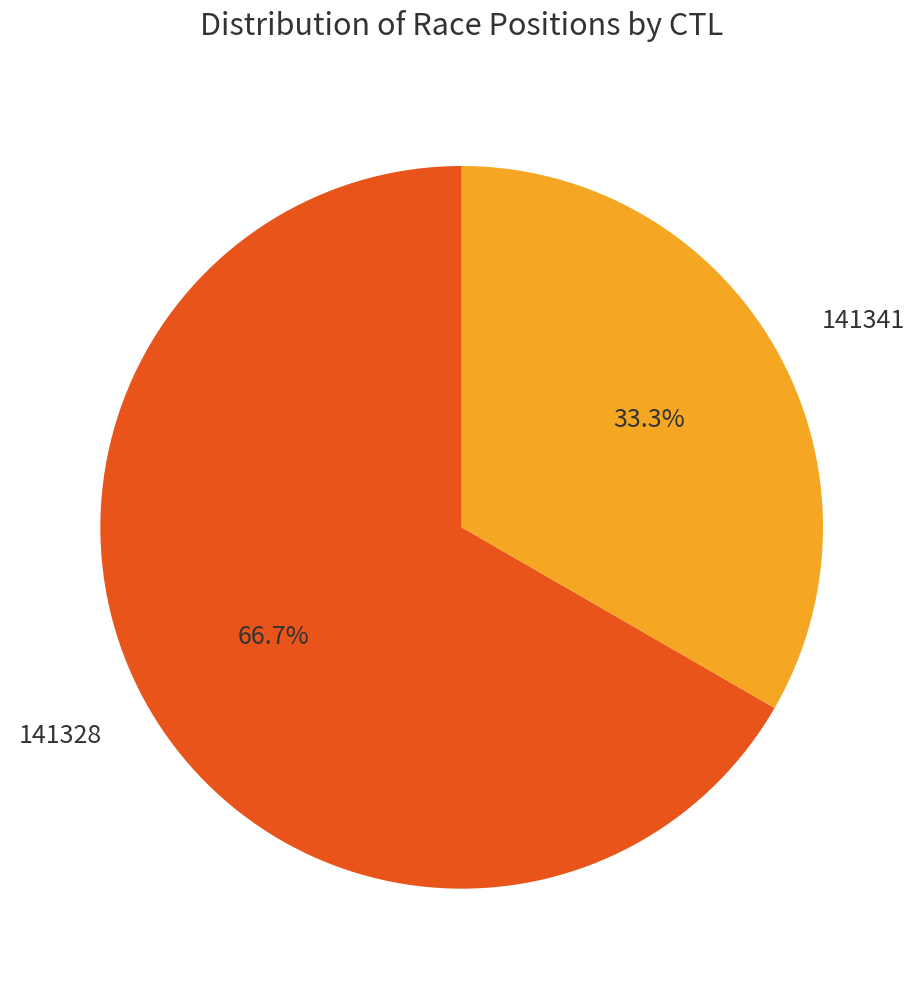

How many segments does this pie chart have?

2